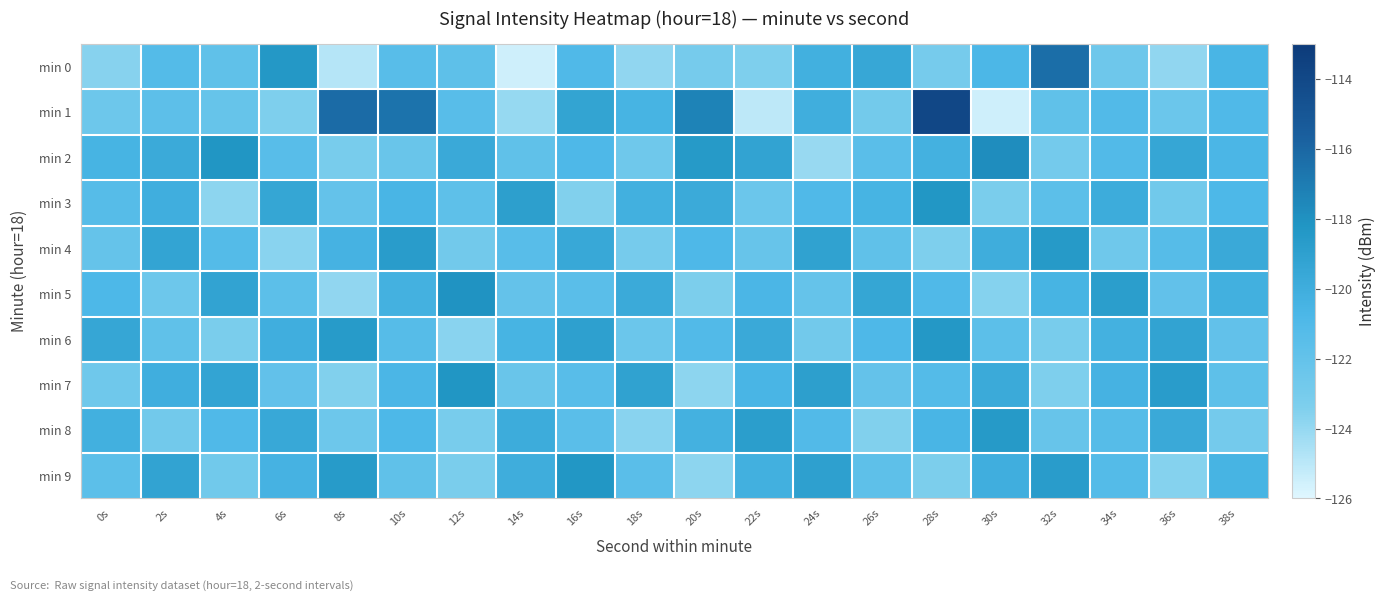

At which category is the sum across all series the highest?

28s